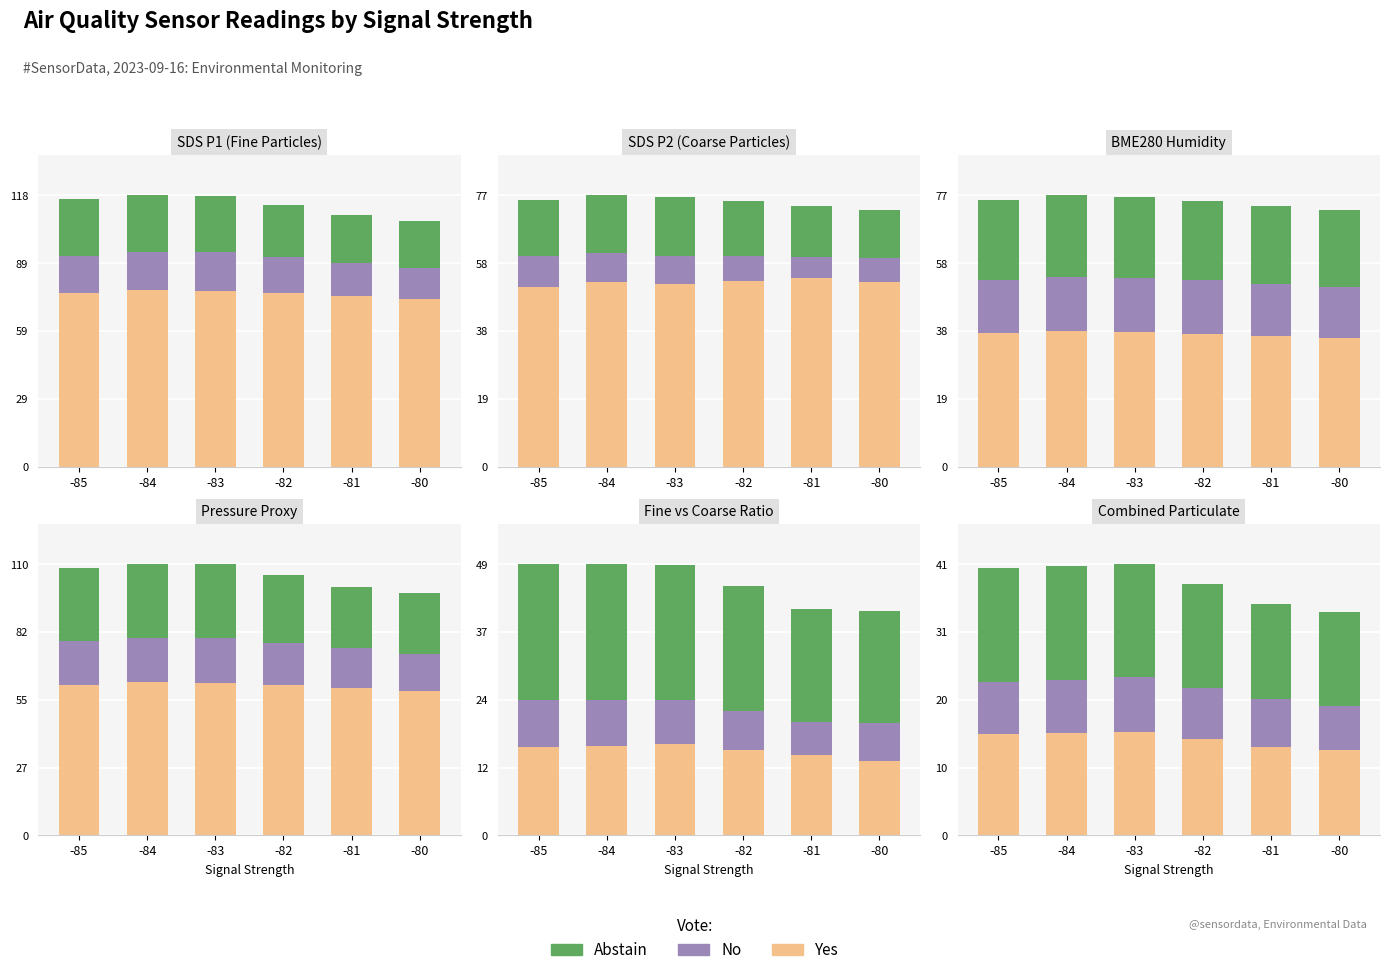

What is the sum of the Yes values at -85 and -82?

30.3